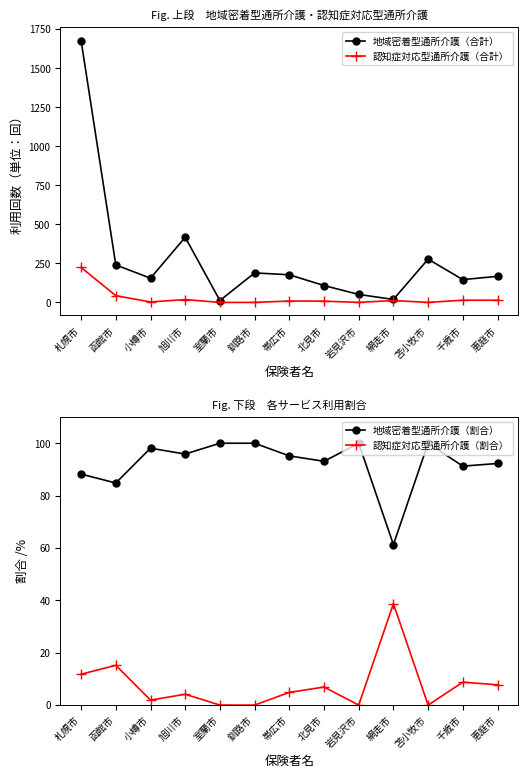

Where does the 地域密着型通所介護（割合） series first go above 95?

小樽市